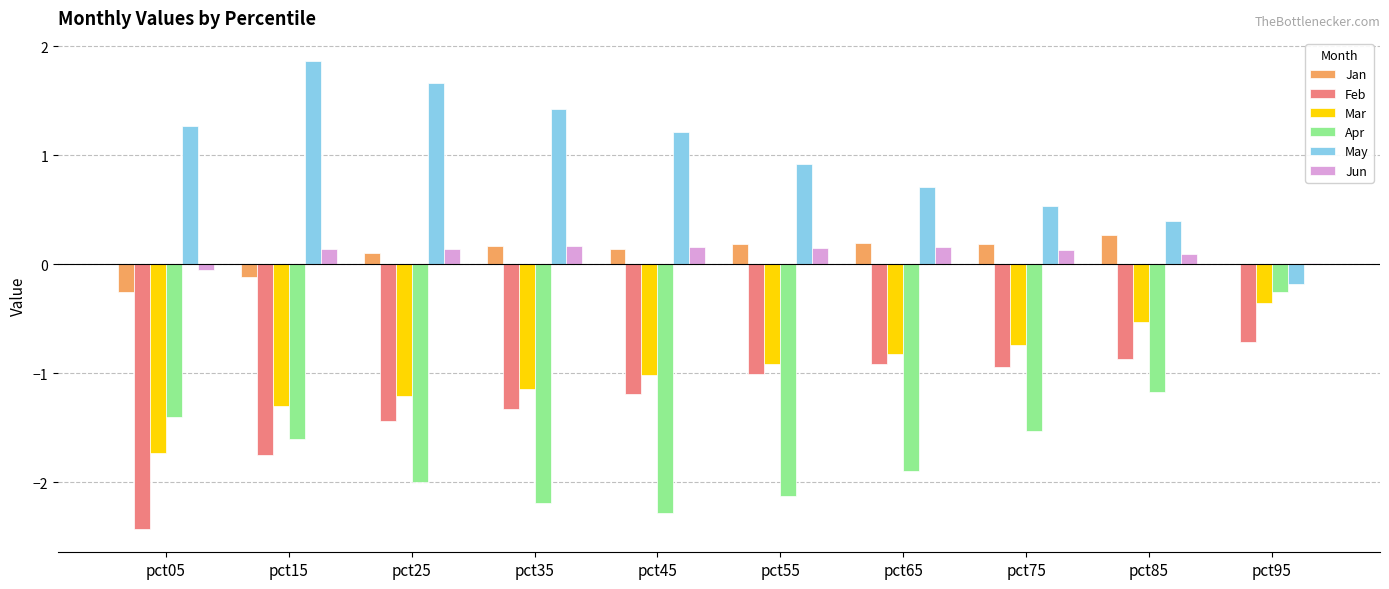

What is the difference between the Apr values at pct15 and pct55?

0.5